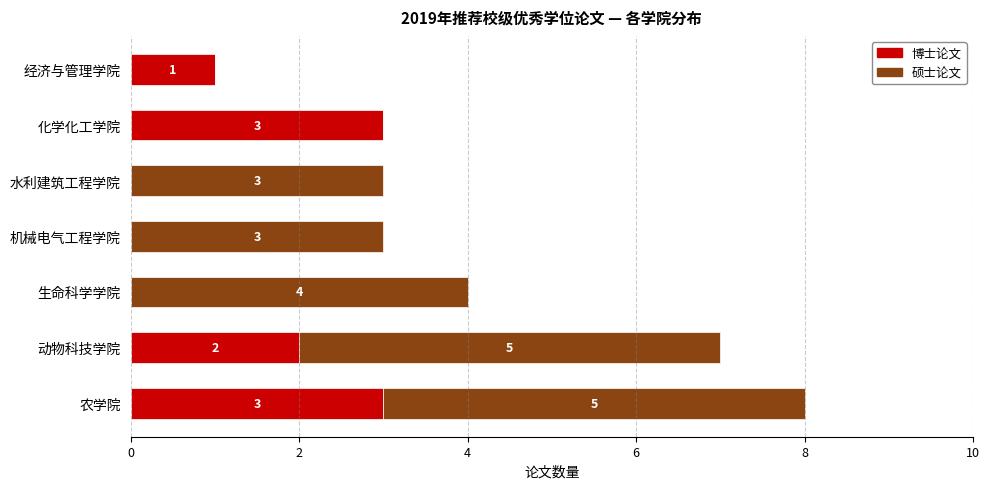

What is the sum of all 博士论文 values?

9